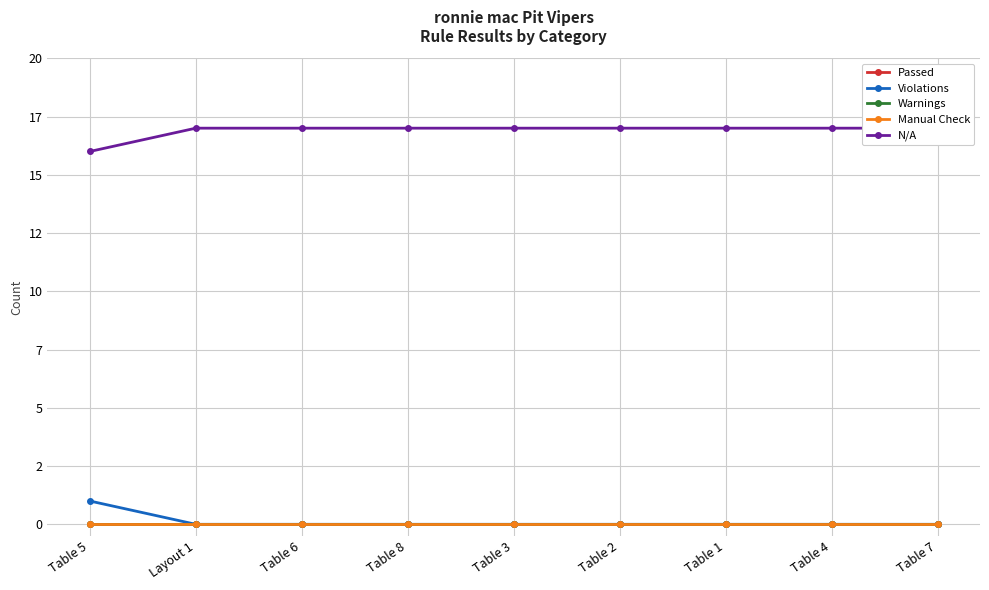

Is it true that Violations equals 0 at Table 8?

True